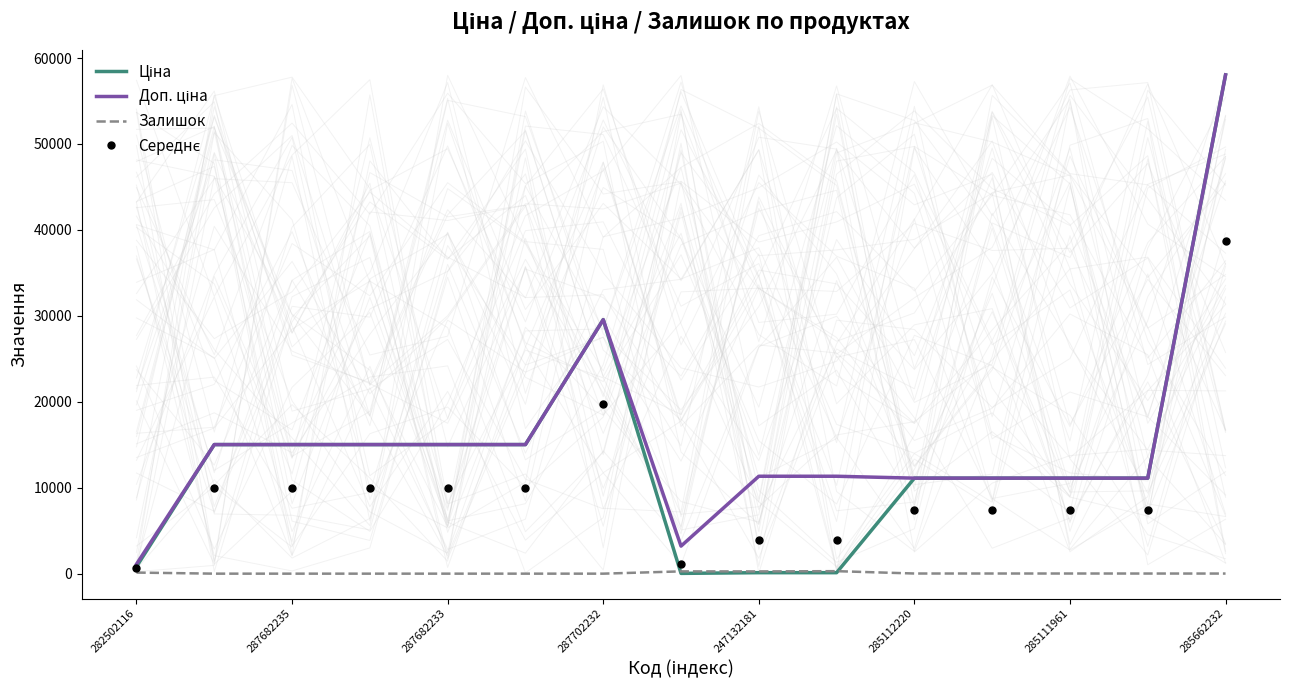

Where does the Залишок series first go above 14?

282502116